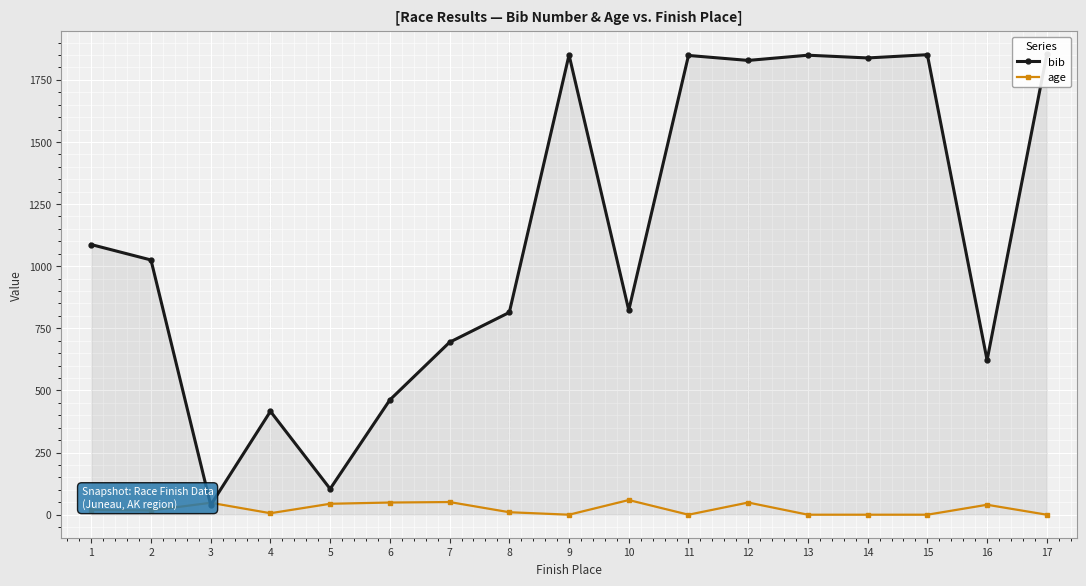

The value of age at 12 is 16. True or false?

False